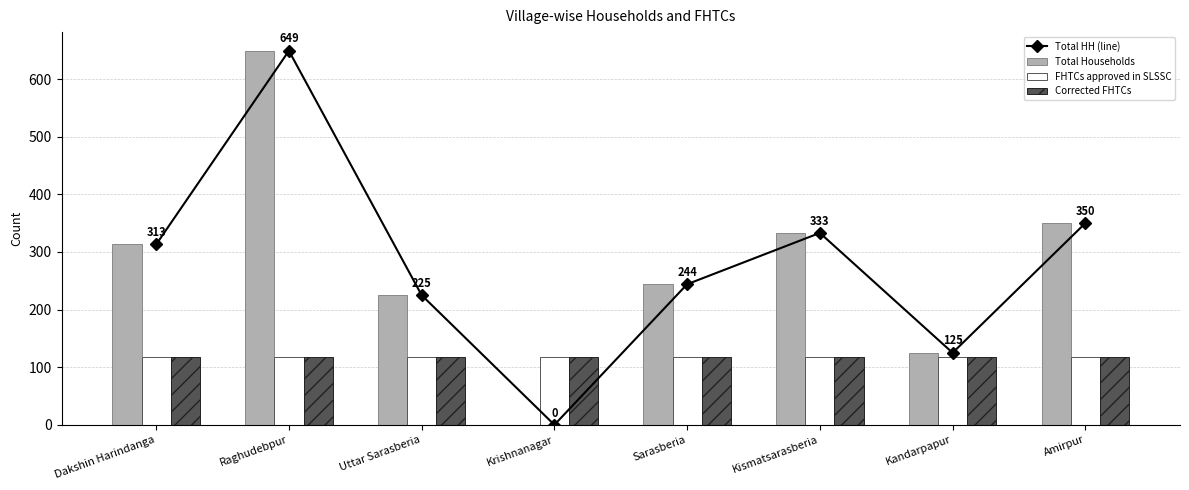

At which label is Total HH (line) closest to 324?

Kismatsarasberia